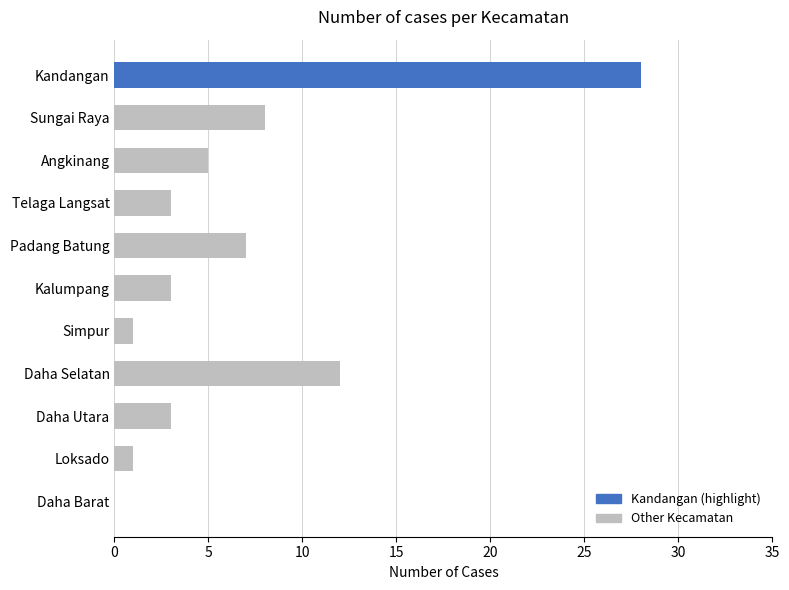

True or false: the data shows 7 at Angkinang.

False